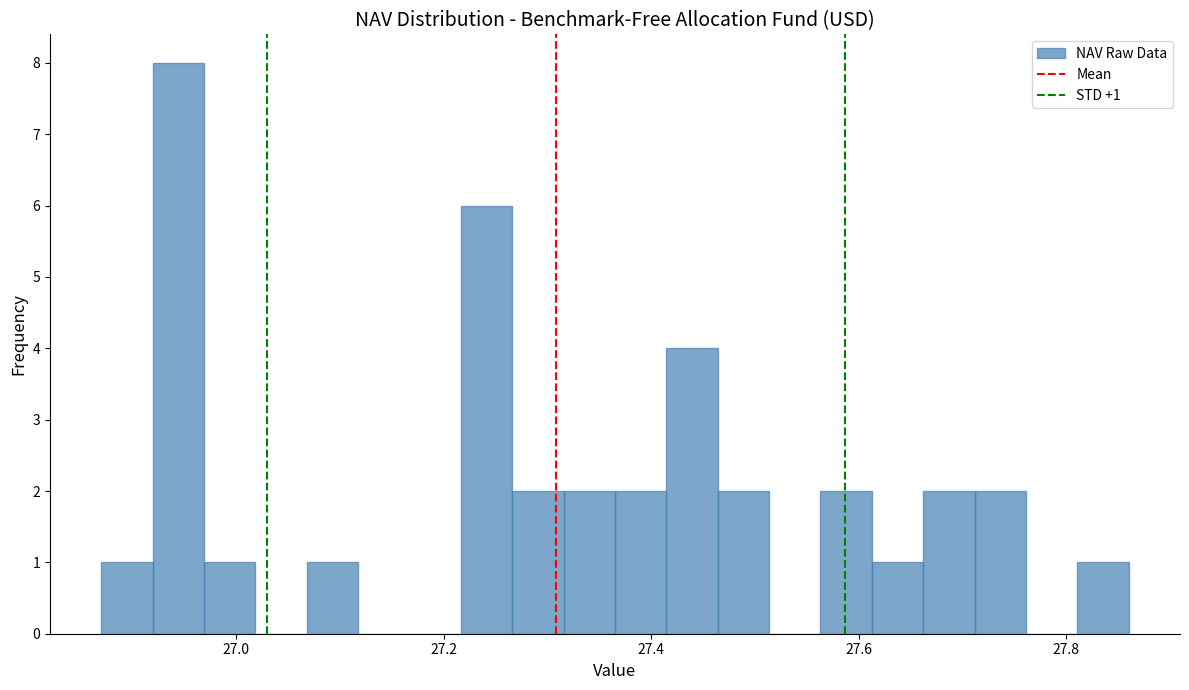

Around what value on the x-axis is the tallest bar? Give the approximate position of its centre, as read against the axis.

26.94